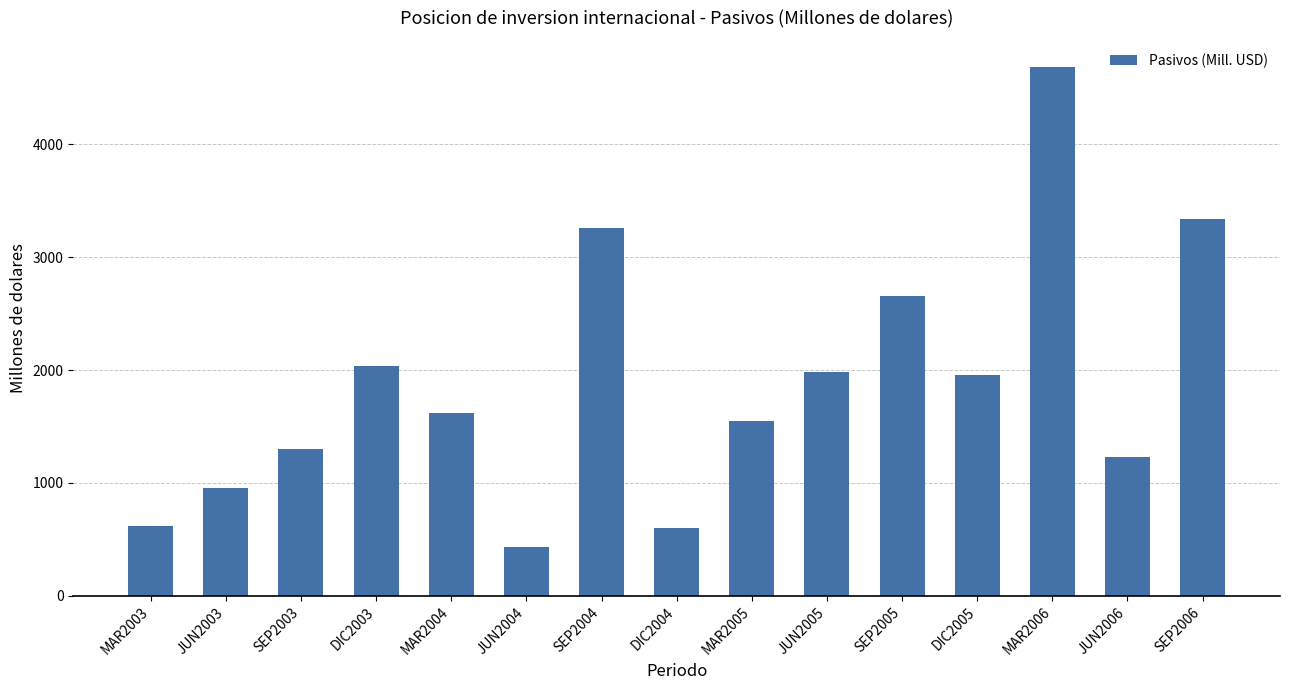

What is the difference between the maximum and minimum values?

4252.2